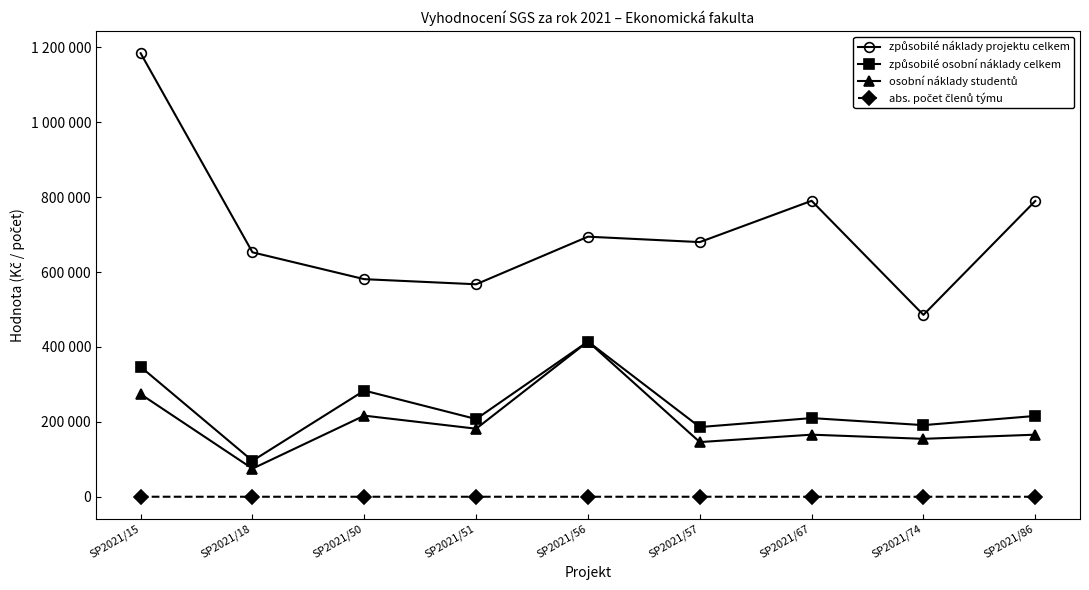

Rank the series at SP2021/67 from lowest to highest value.

abs. počet členů týmu, osobní náklady studentů, způsobilé osobní náklady celkem, způsobilé náklady projektu celkem